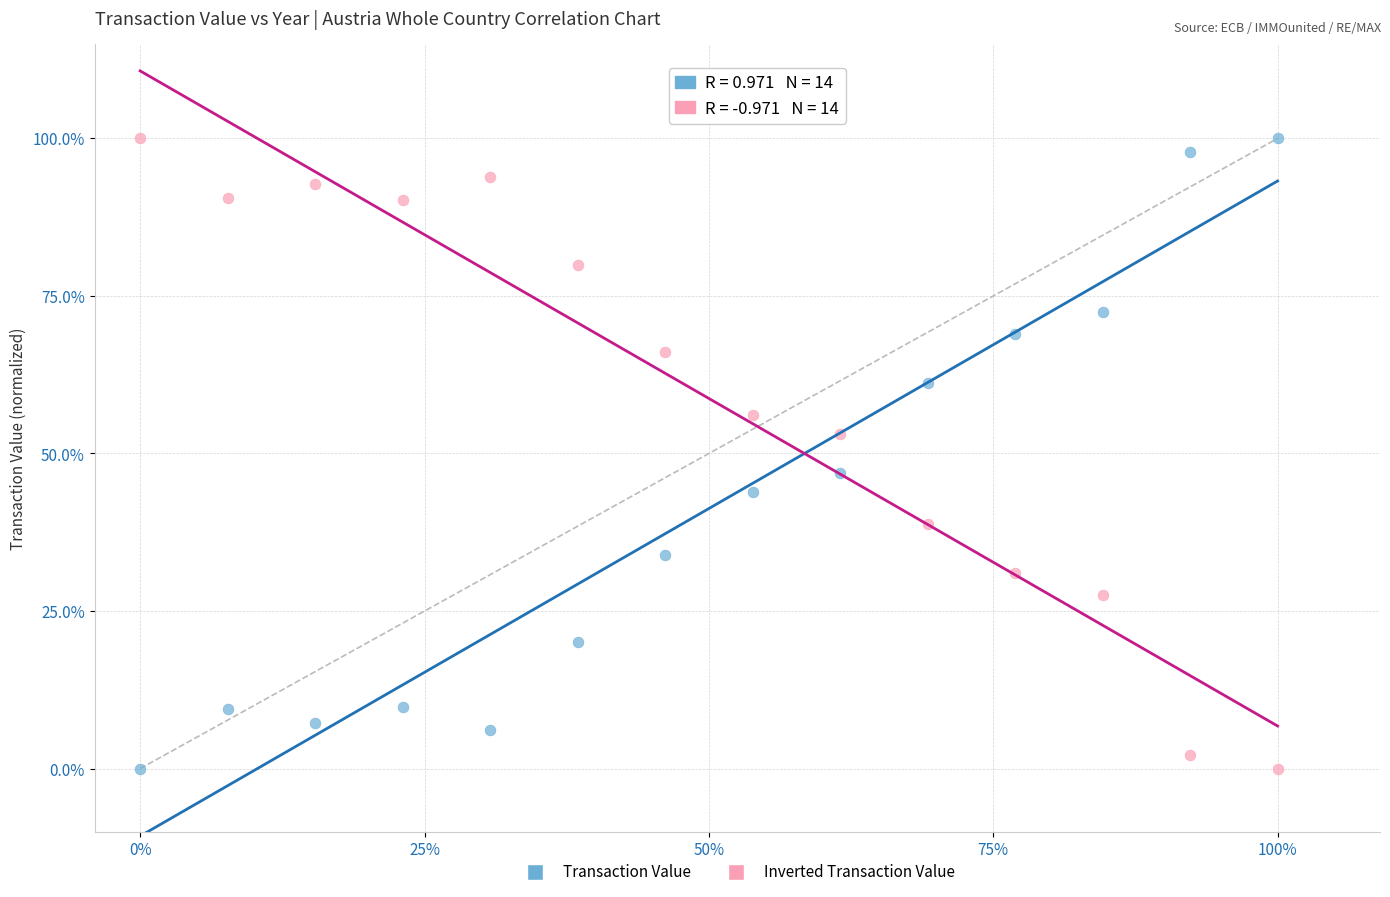

What are all the series names shown in the legend?

Transaction Value, Inverted Transaction Value